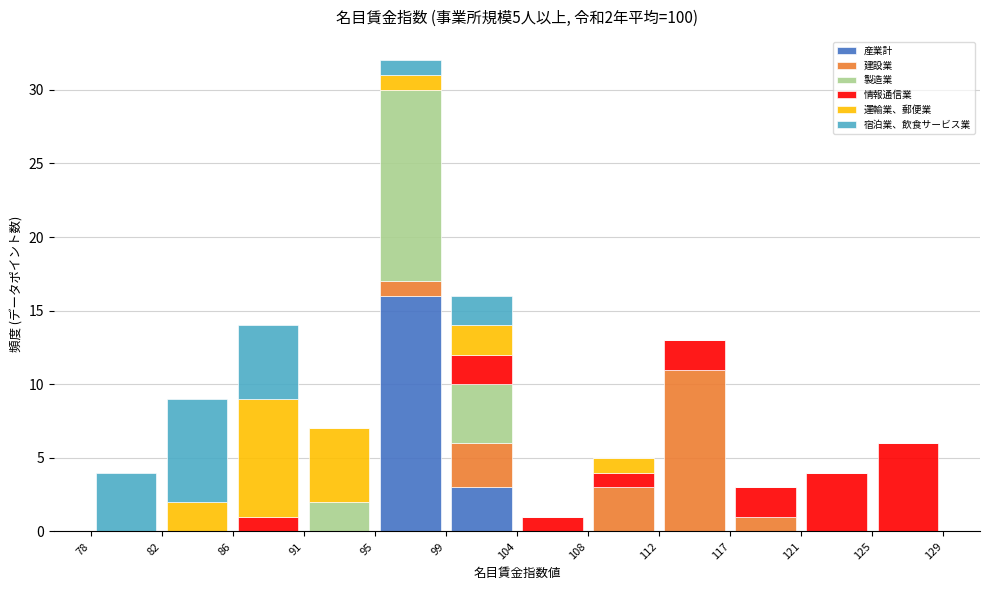

Which range on the x-axis has the tallest stacked bar (by total height)?

95 to 99